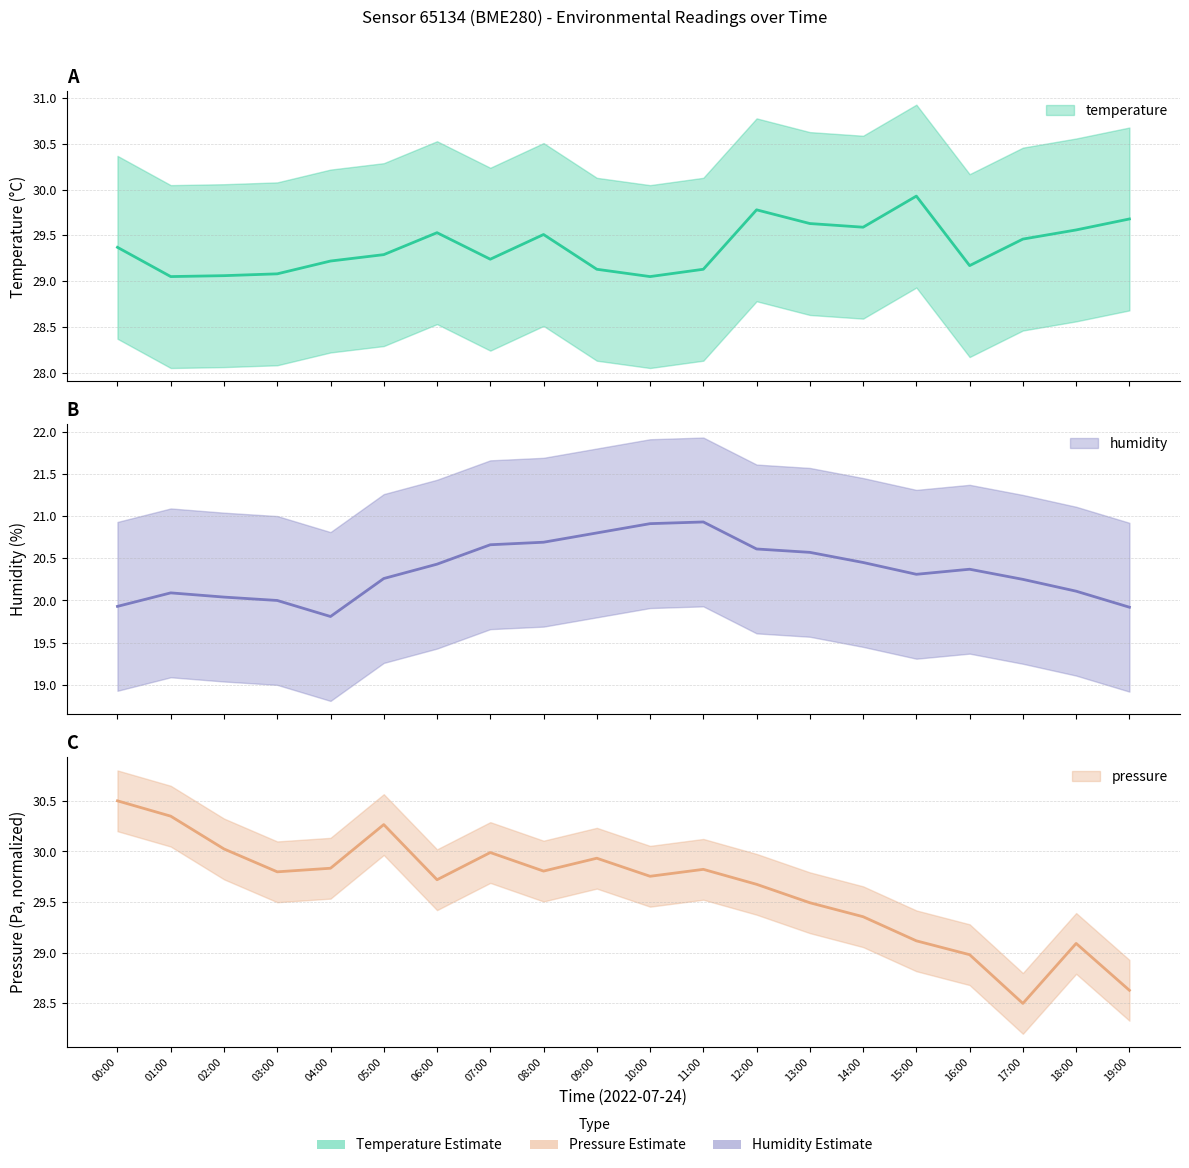

At 05:00, list the series in order from largest to smallest.

pressure_scaled, temperature, humidity